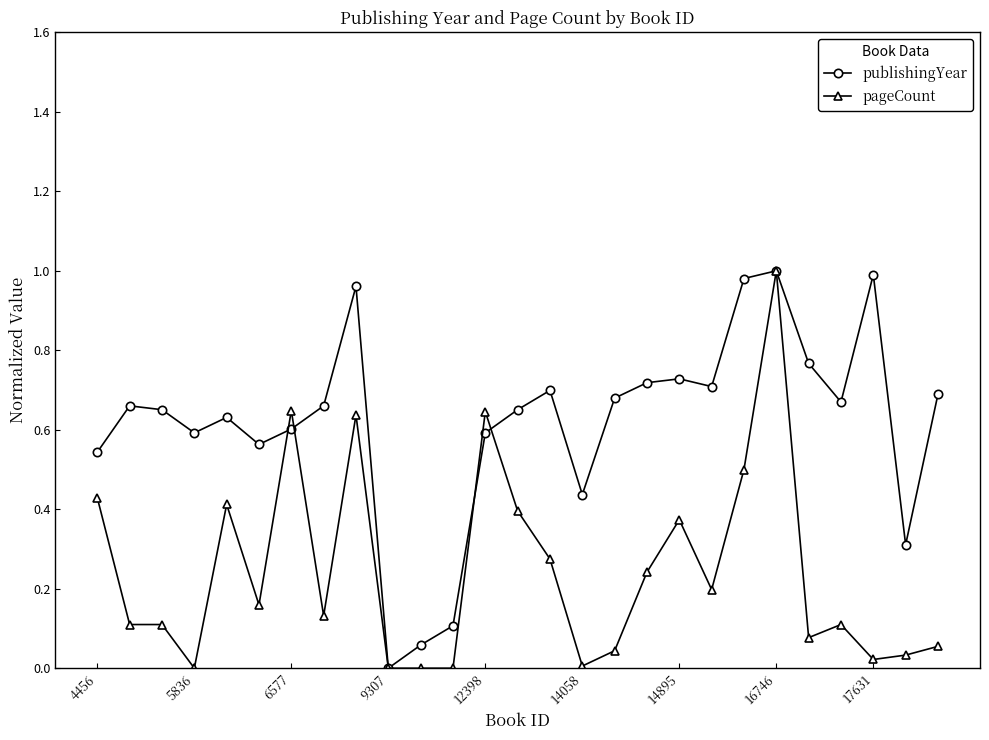

True or false: publishingYear has more than 2 interior local peaks.

True